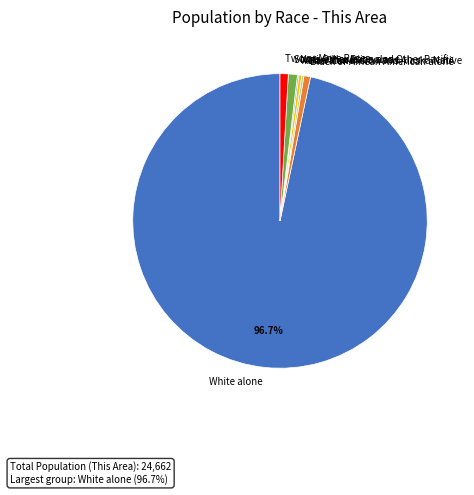

Which category has the biggest portion of the pie?

White alone